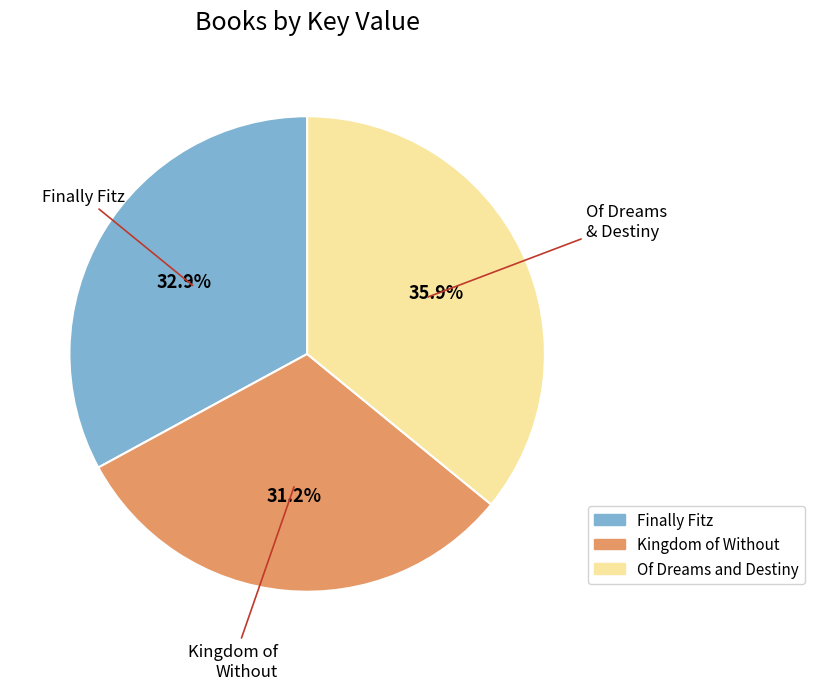

To the nearest percent, what percentage of the pie is Of Dreams and Destiny?

36%